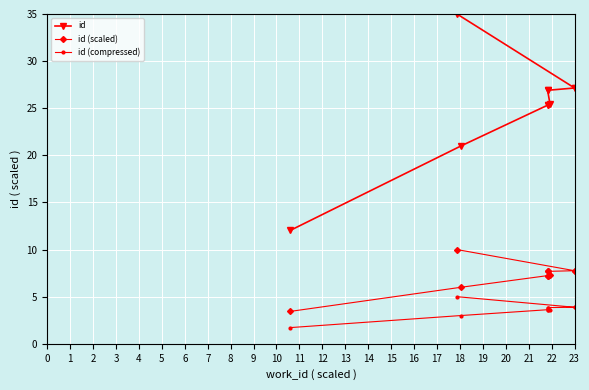

What is the maximum value for id (scaled)?

10.0